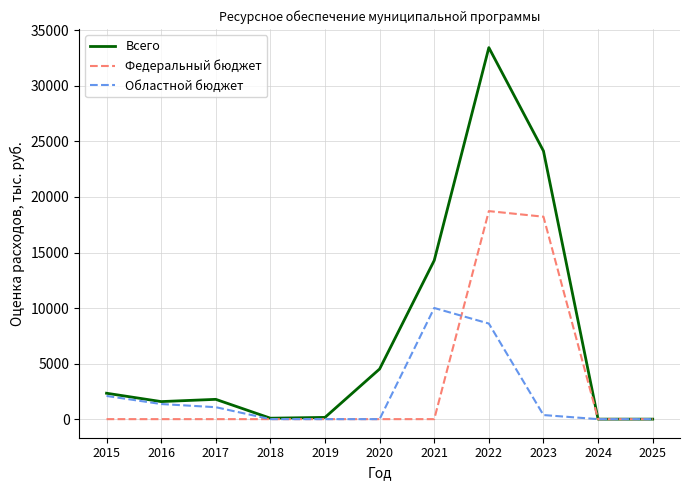

What is the total value across all series at 2022?

60780.6